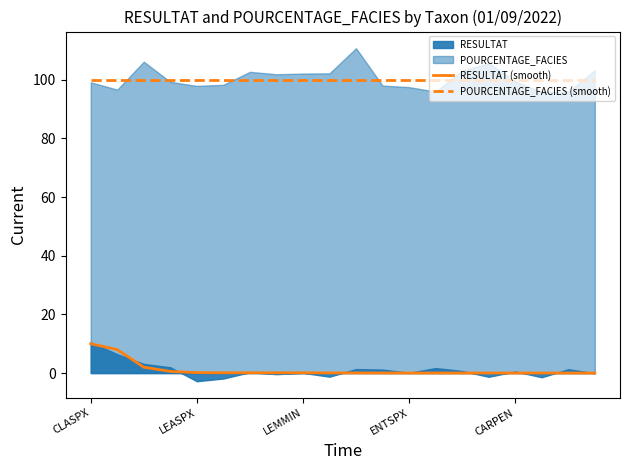

True or false: RESULTAT (smooth) and POURCENTAGE_FACIES (smooth) intersect in this chart.

False